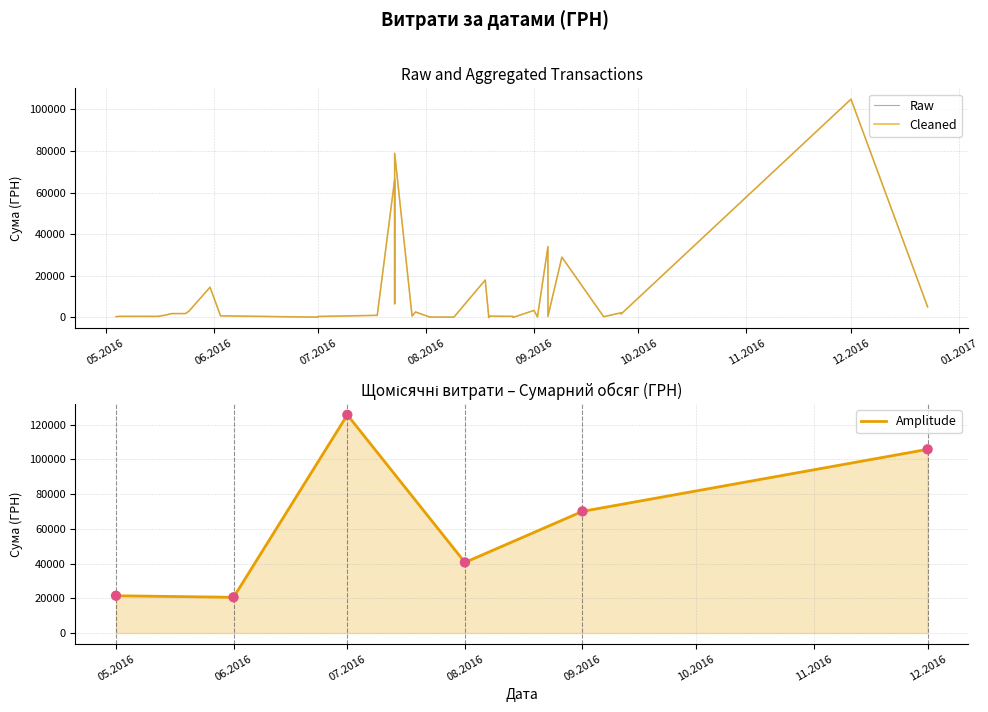

Approximately how many times larger is the value at 19.08.2016 compared to 29.07.2016?

0.2